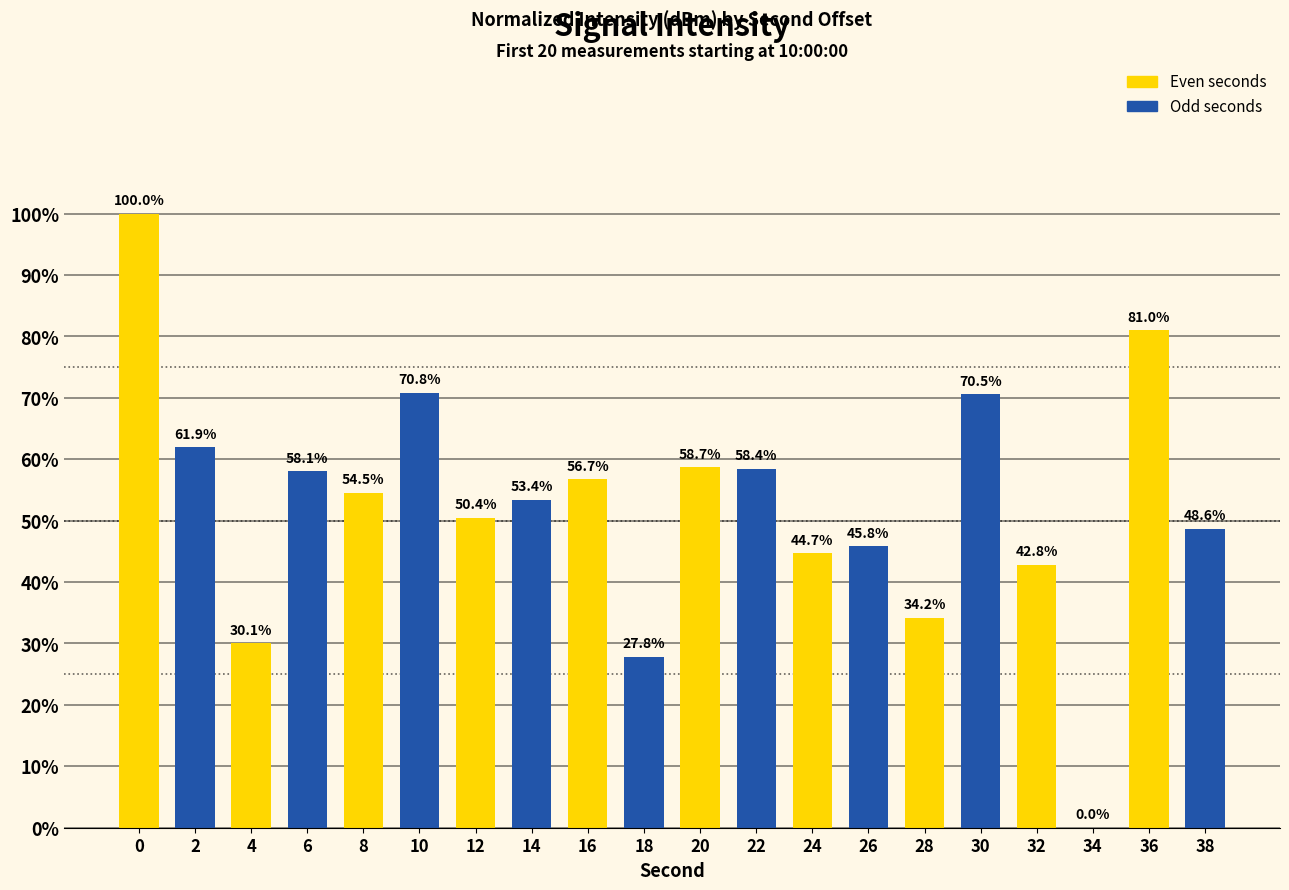

The chart shows a value of 76.7 at 22. True or false?

False